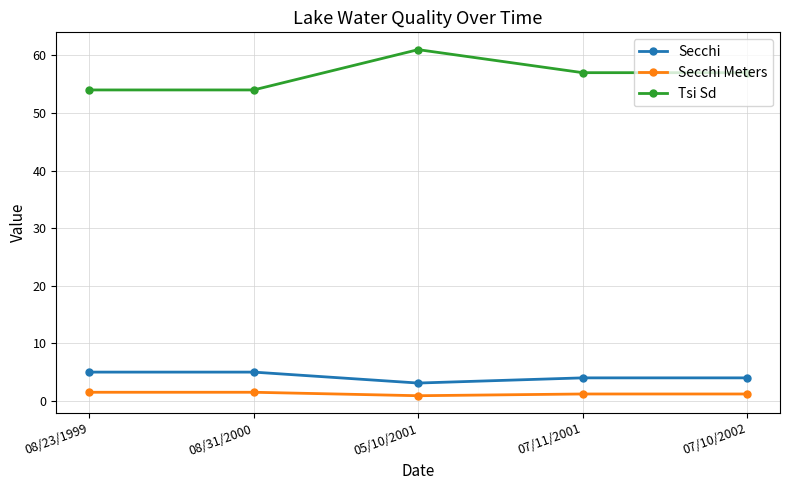

True or false: Tsi Sd has a value of 57.0 at 07/10/2002.

True